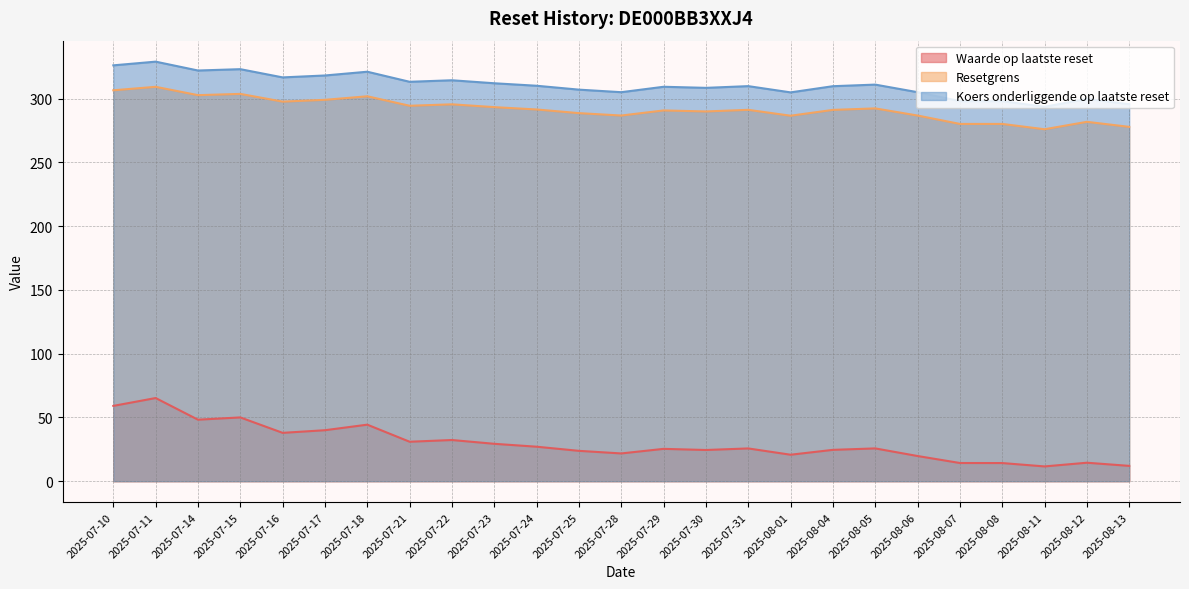

Which series has the largest total across all categories?

Koers onderliggende op laatste reset